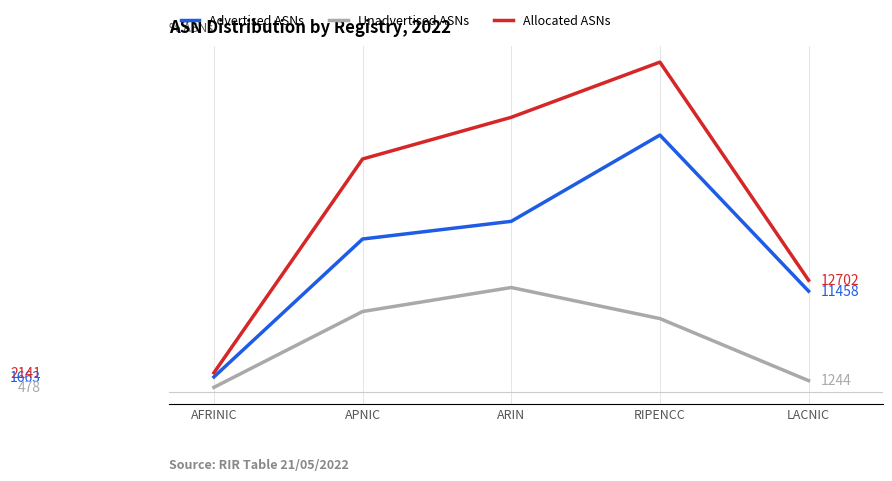

Which series has the largest range (max minus min)?

Allocated ASNs